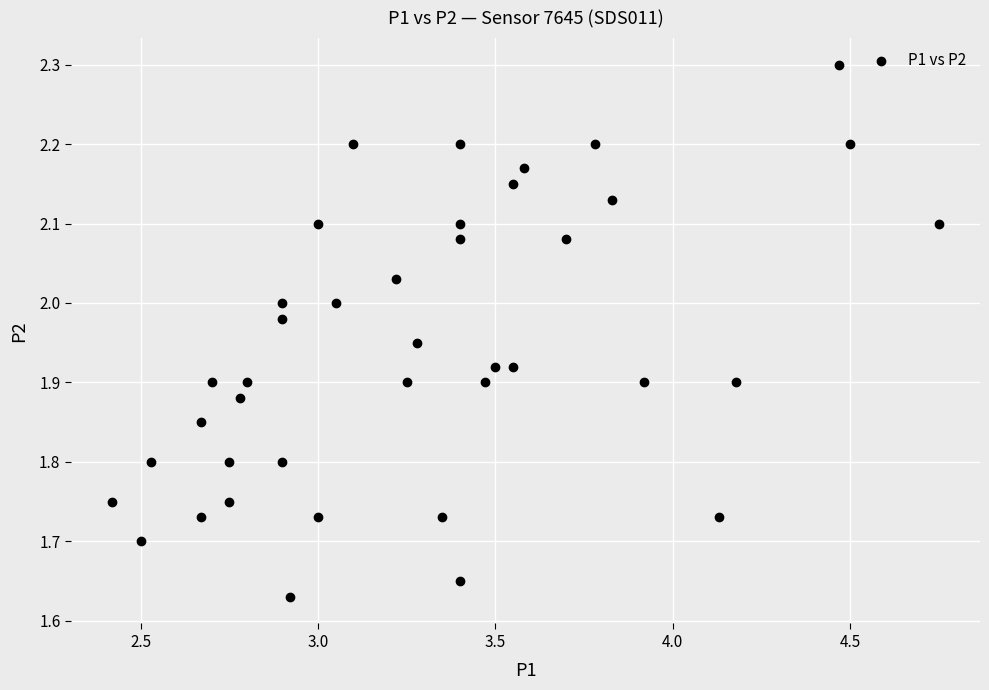

What is the range of X values (max minus min)?

2.3